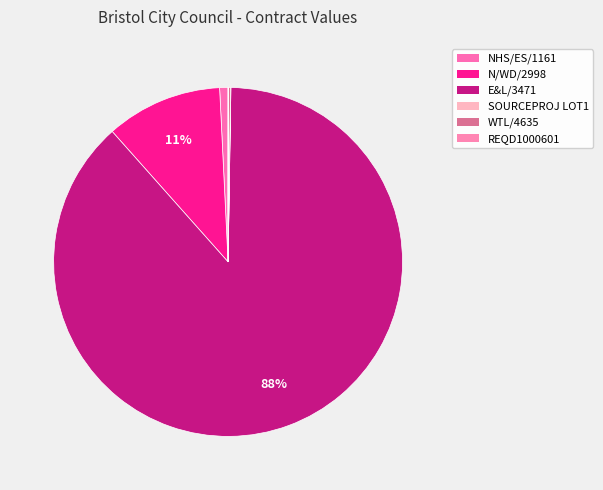

To the nearest percent, what is the difference between the N/WD/2998 and E&L/3471 slice percentages?

77%